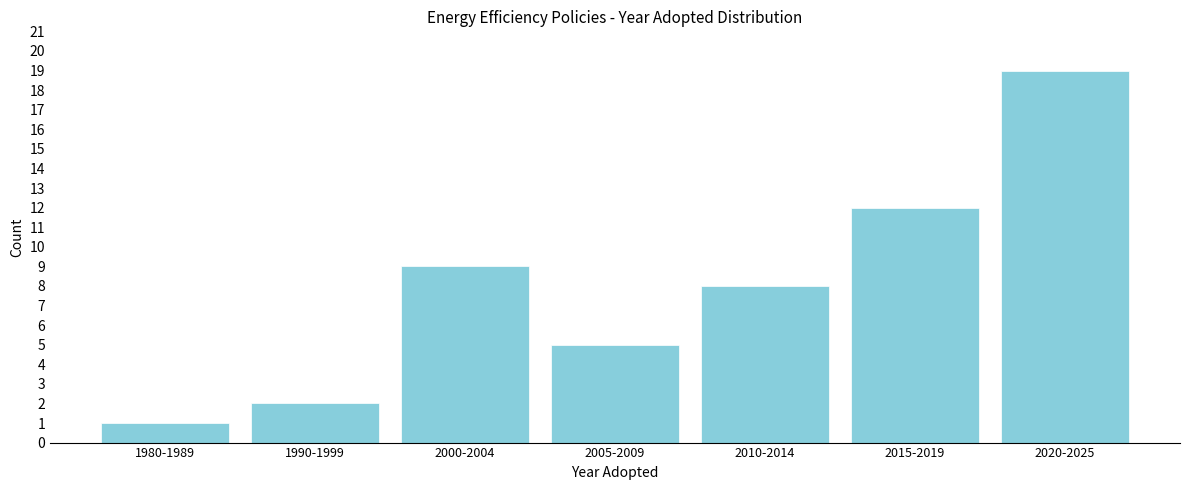

Reading left to right, what are all the values shown in this chart?

1	2	9	5	8	12	19